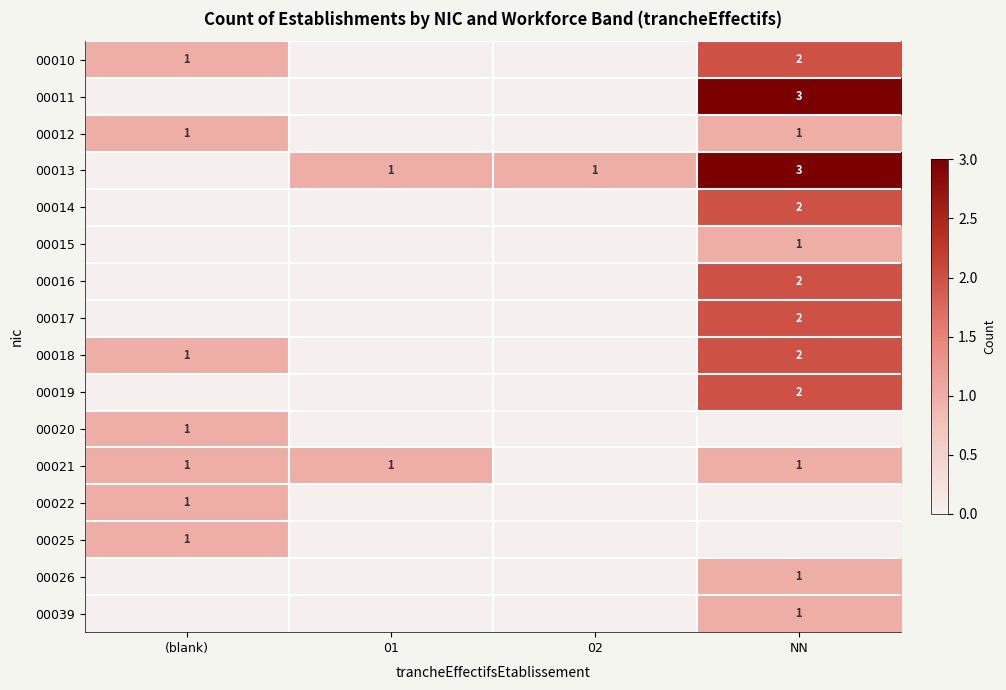

Is it true that 00021 equals 1 at 01?

True